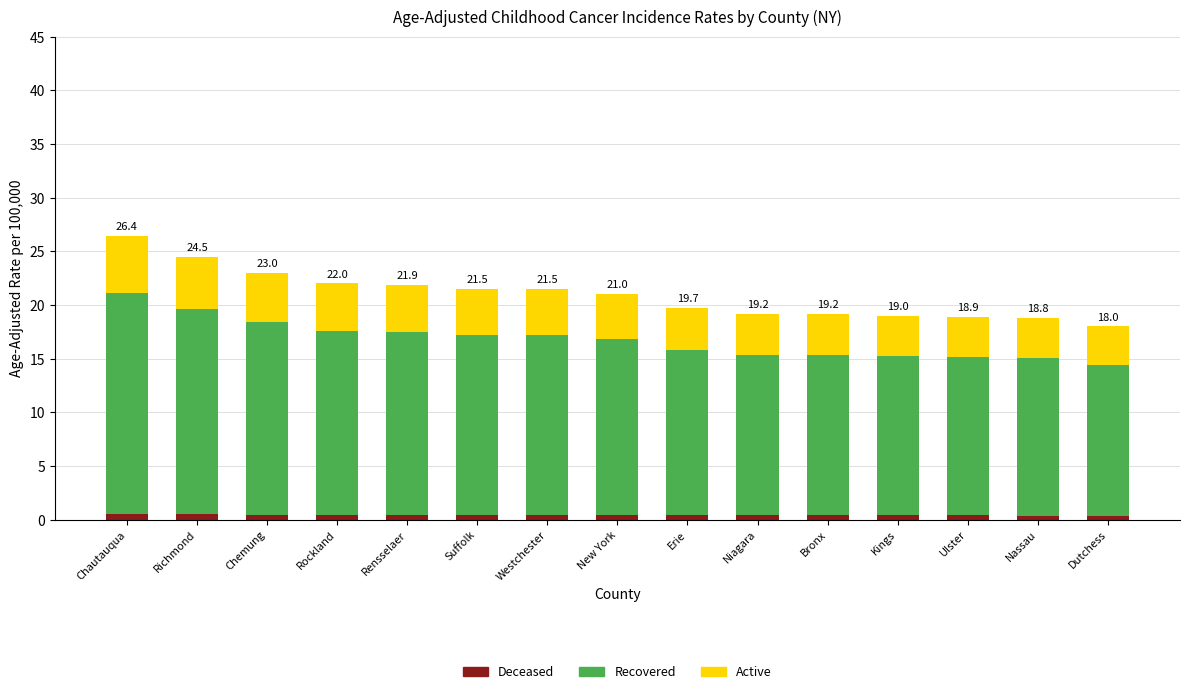

The Active series shows 4.4 at Rensselaer. True or false?

True